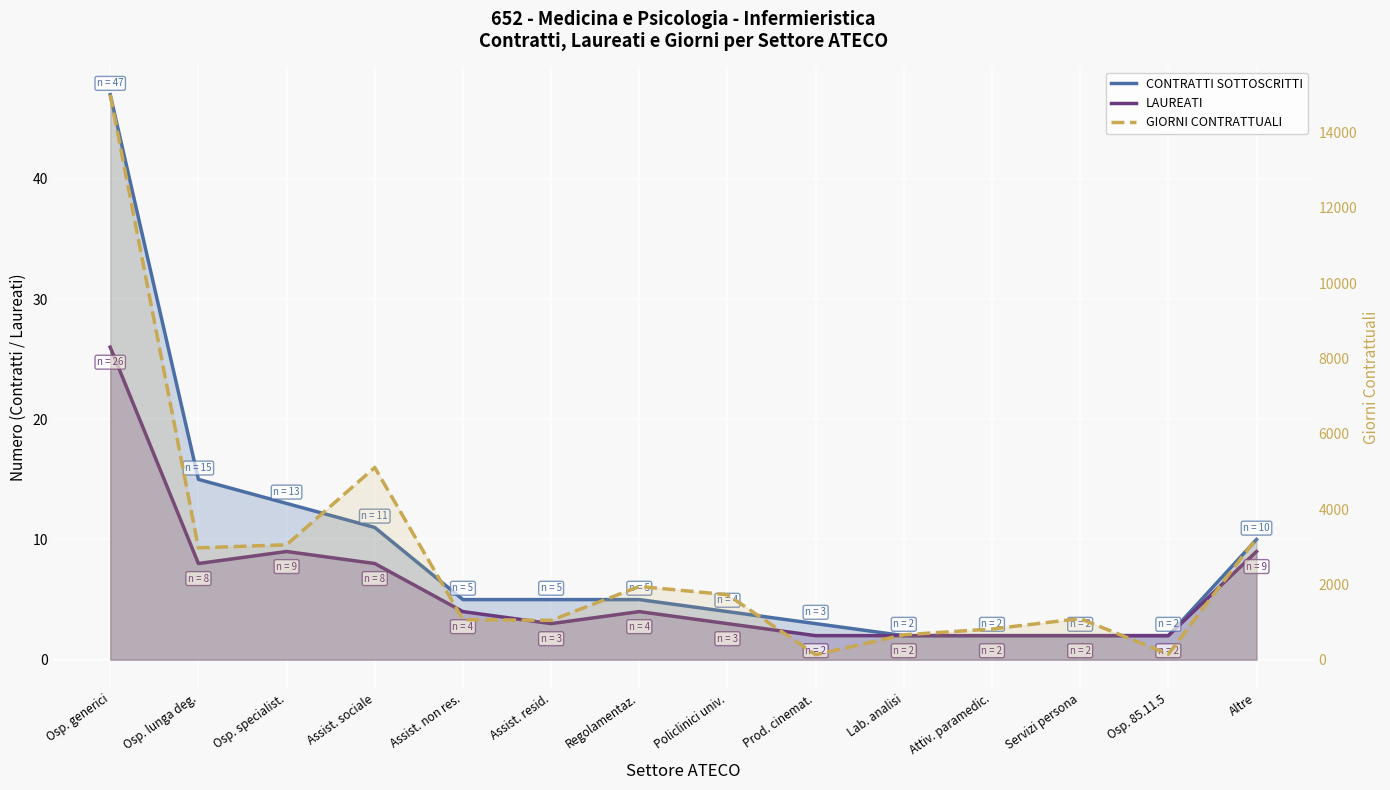

Is it true that CONTRATTI SOTTOSCRITTI equals 15 at Osp. lunga deg.?

True